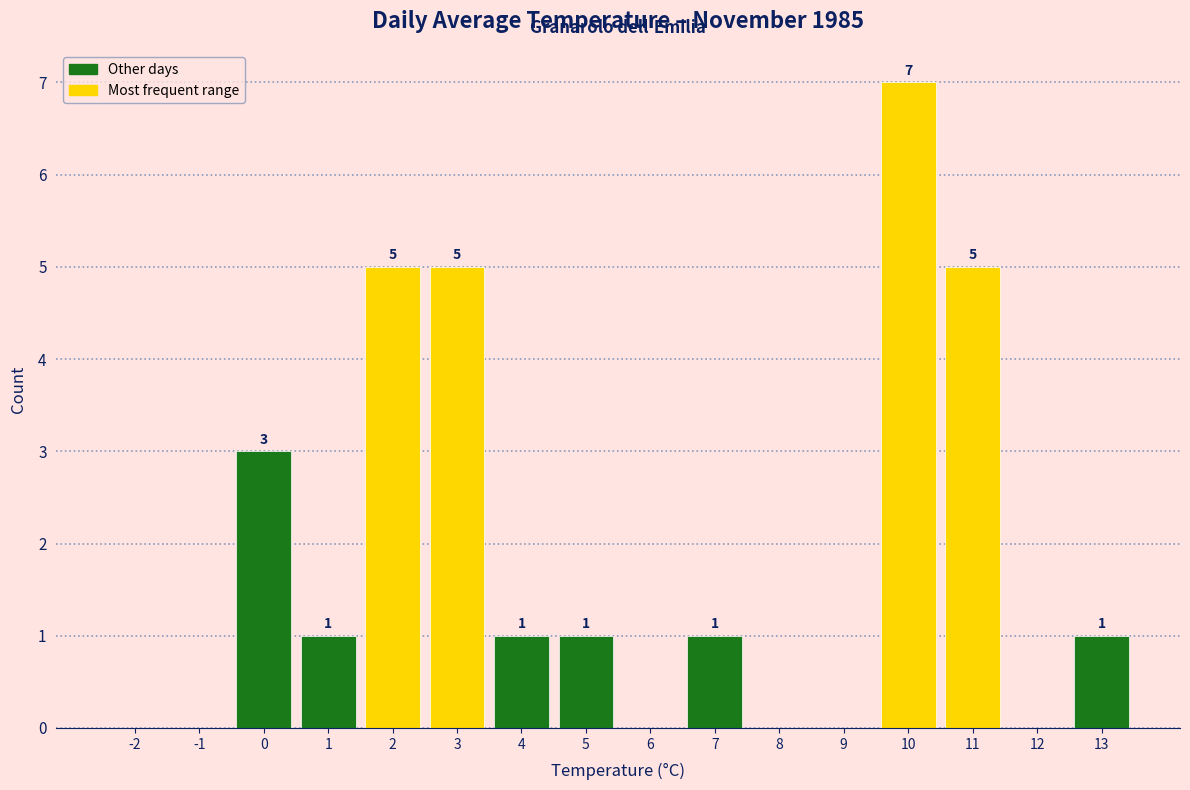

Reading left to right, transcribe all the data shown in this chart.

-2=0	-1=0	0=3	1=1	2=5	3=5	4=1	5=1	6=0	7=1	8=0	9=0	10=7	11=5	12=0	13=1